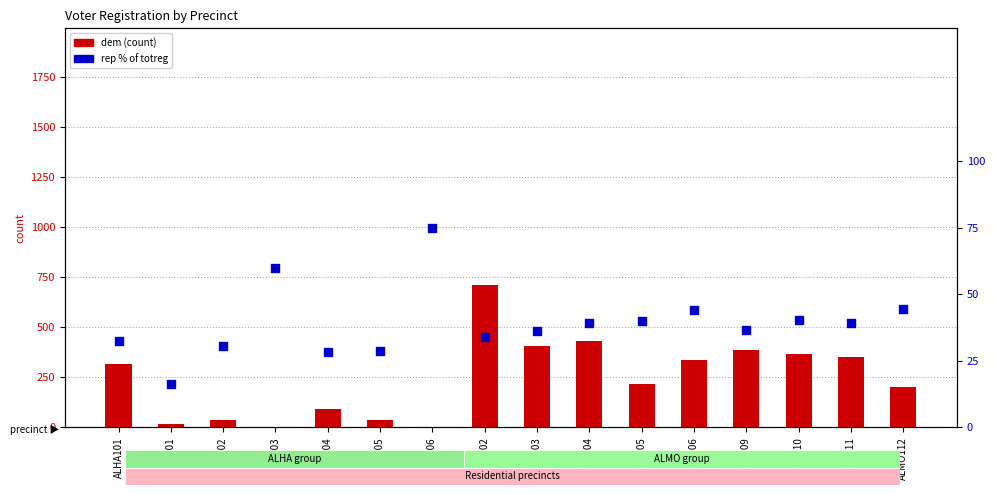

Which series has the widest spread of Y values?

dem